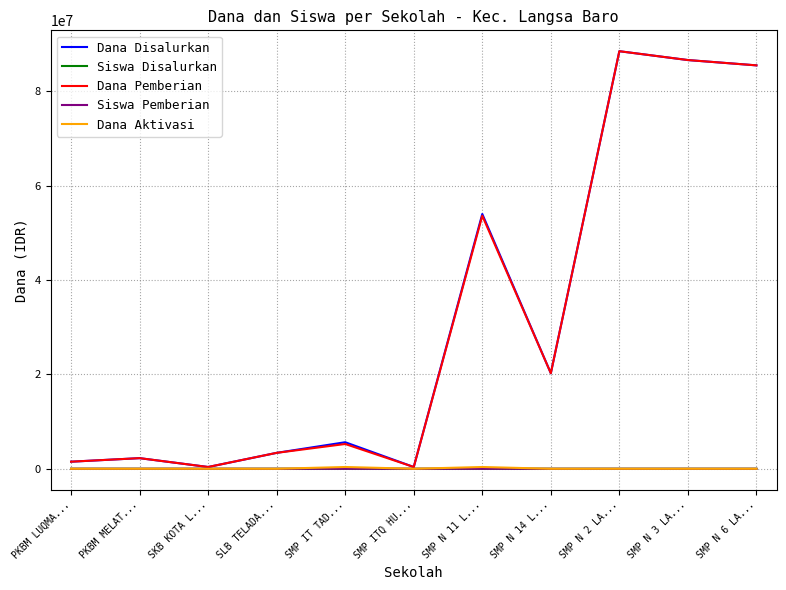

What is the greatest value displayed?

88500000